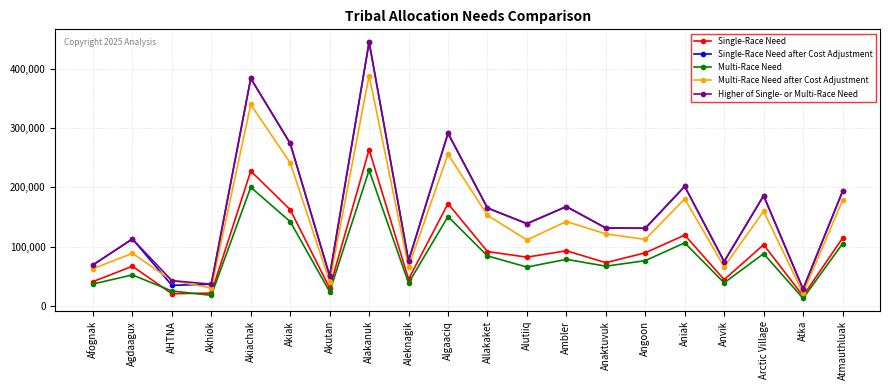

True or false: Higher of Single- or Multi-Race Need has a value of 315300.9 at Atmauthluak.

False